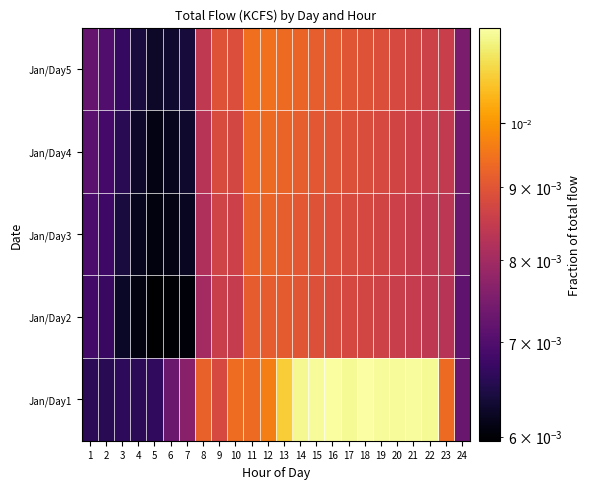

At how many categories does at least one series exceed 0?

24